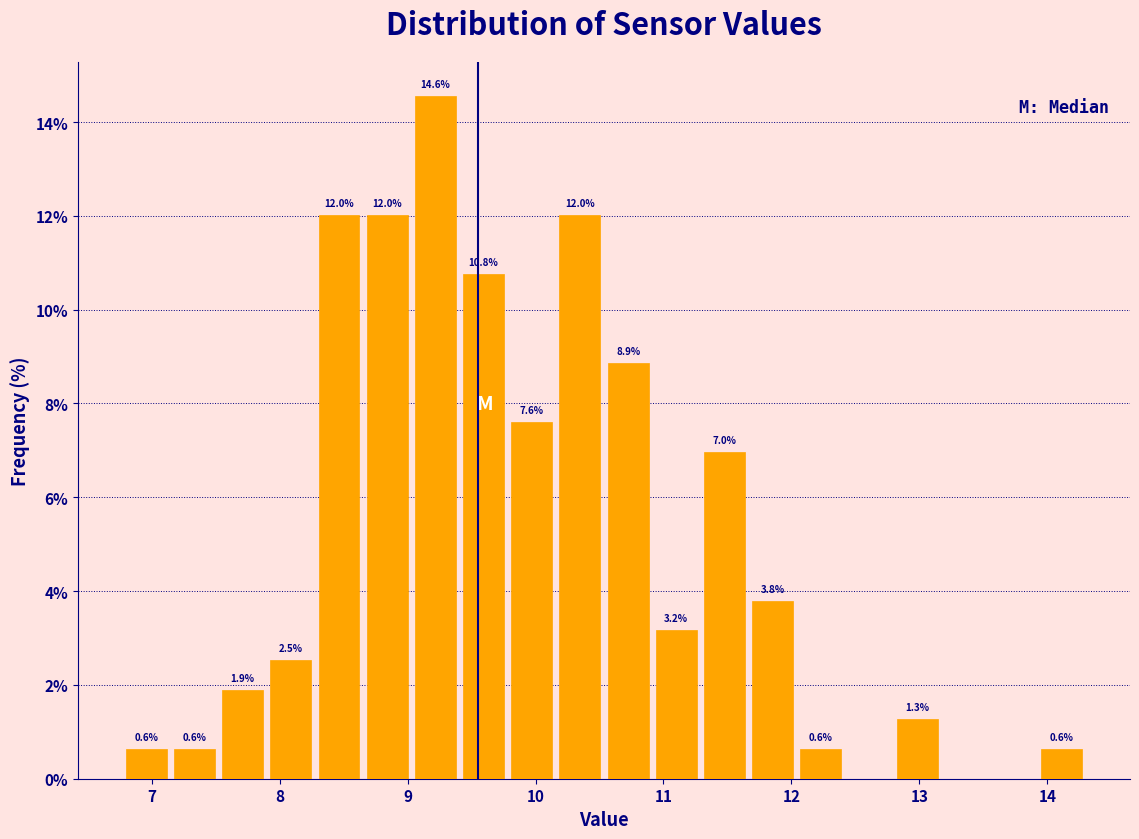

Around what value on the x-axis is the tallest bar? Give the approximate position of its centre, as read against the axis.

9.2